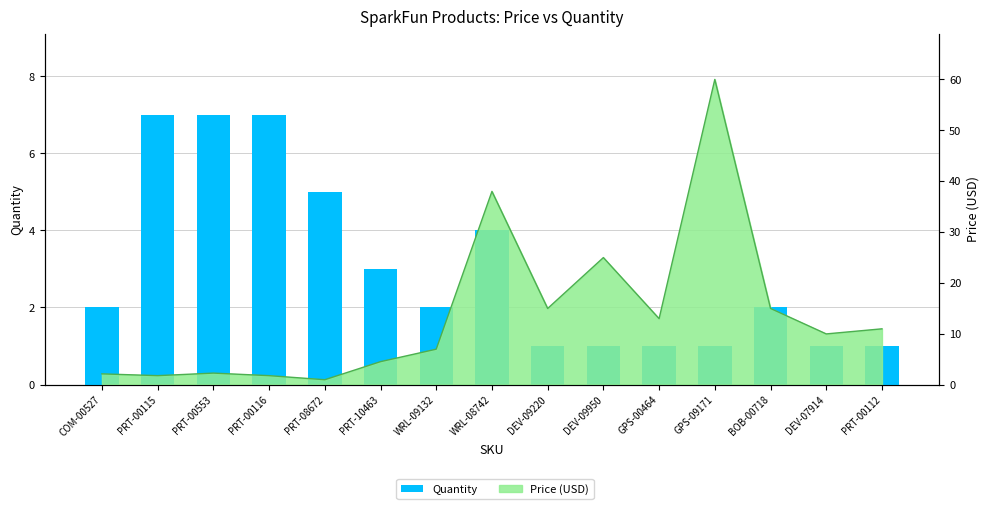

How many bars are there in total?

15